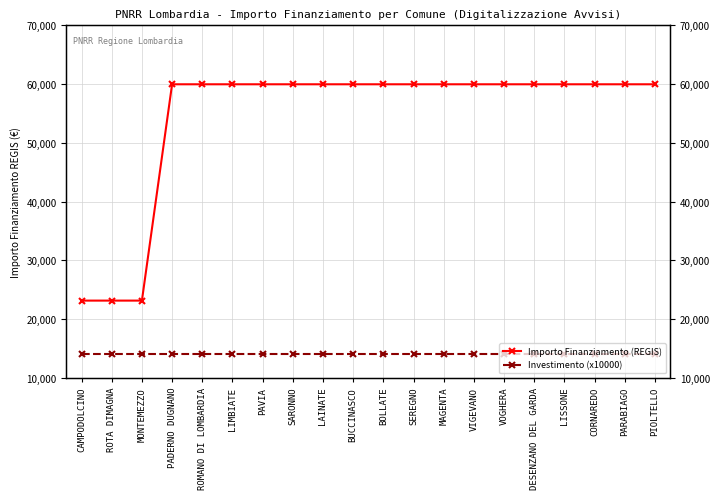

Rank the series at BUCCINASCO from highest to lowest value.

Importo Finanziamento (REGIS), Investimento (x10000)